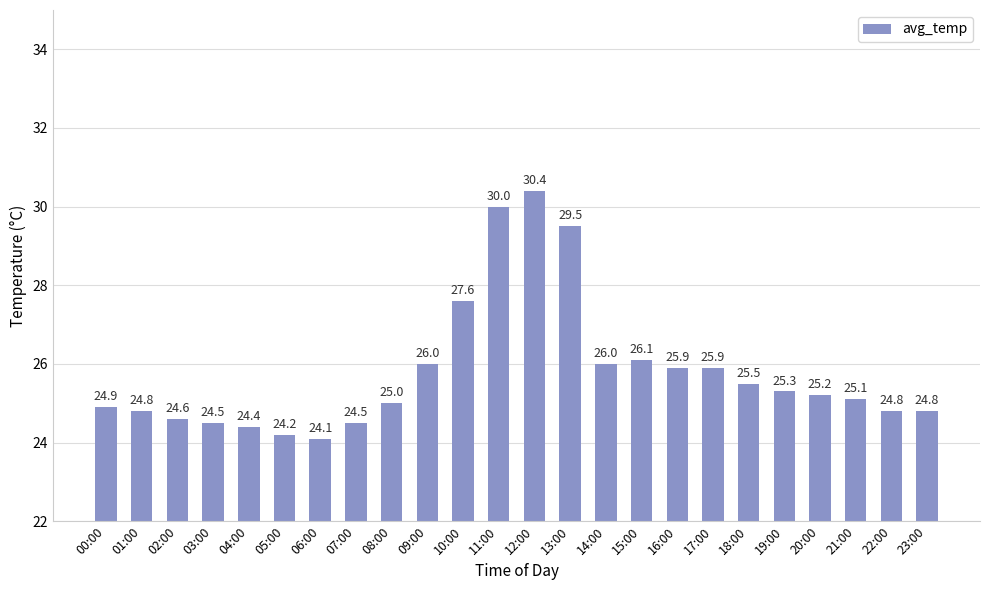

The chart shows a value of 16.0 at 00:00. True or false?

False